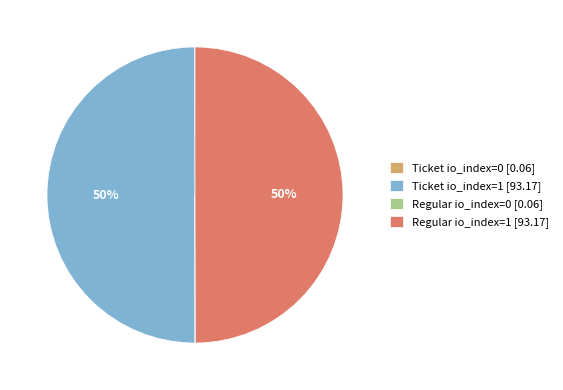

To the nearest percent, what is the combined percentage of Ticket io_index=1 [93.17] and Regular io_index=1 [93.17]?

100%